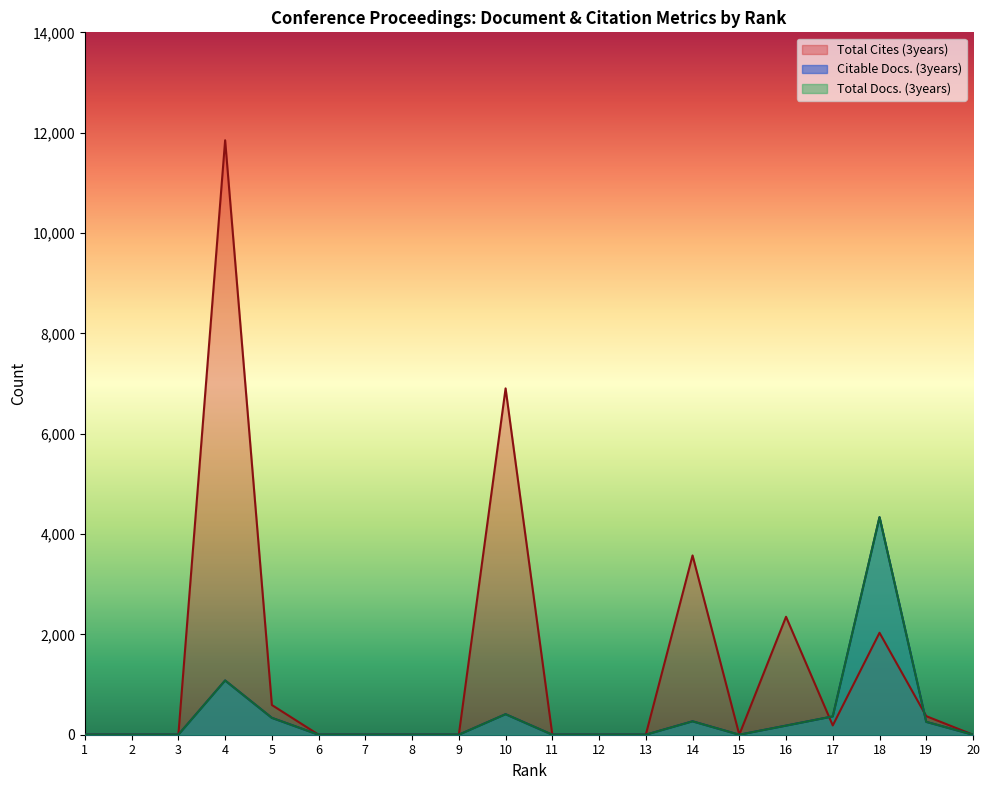

Which category has the highest value across all series?

4